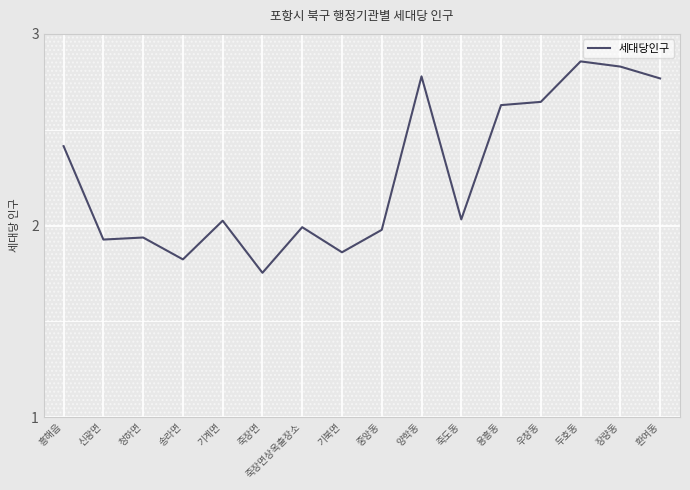

What position from the right is 송라면?

13